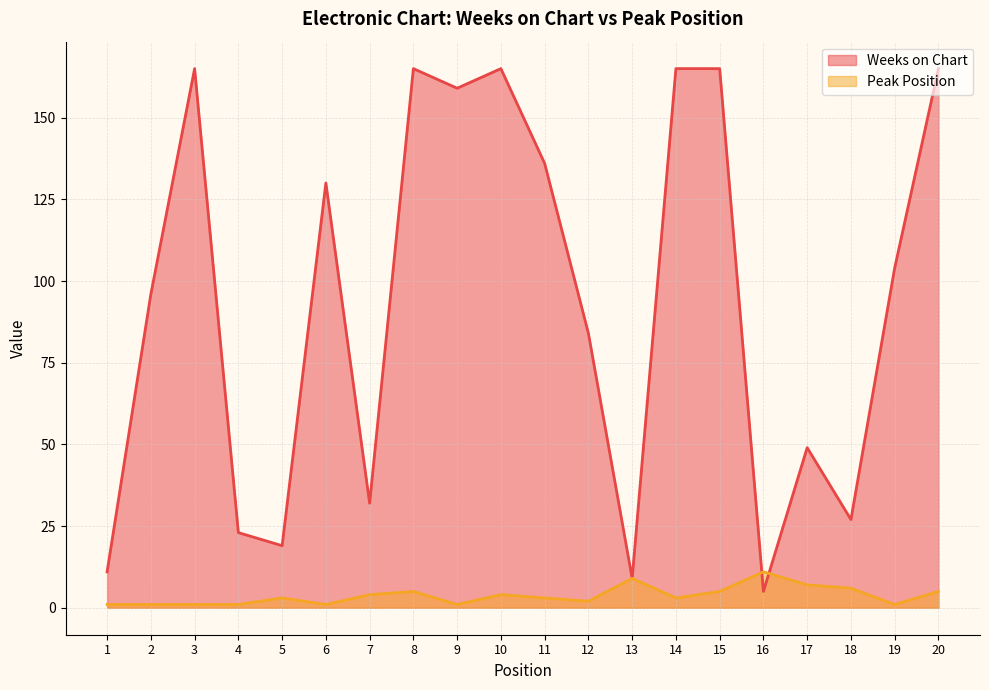

At which label does Weeks on Chart first exceed 104?

3